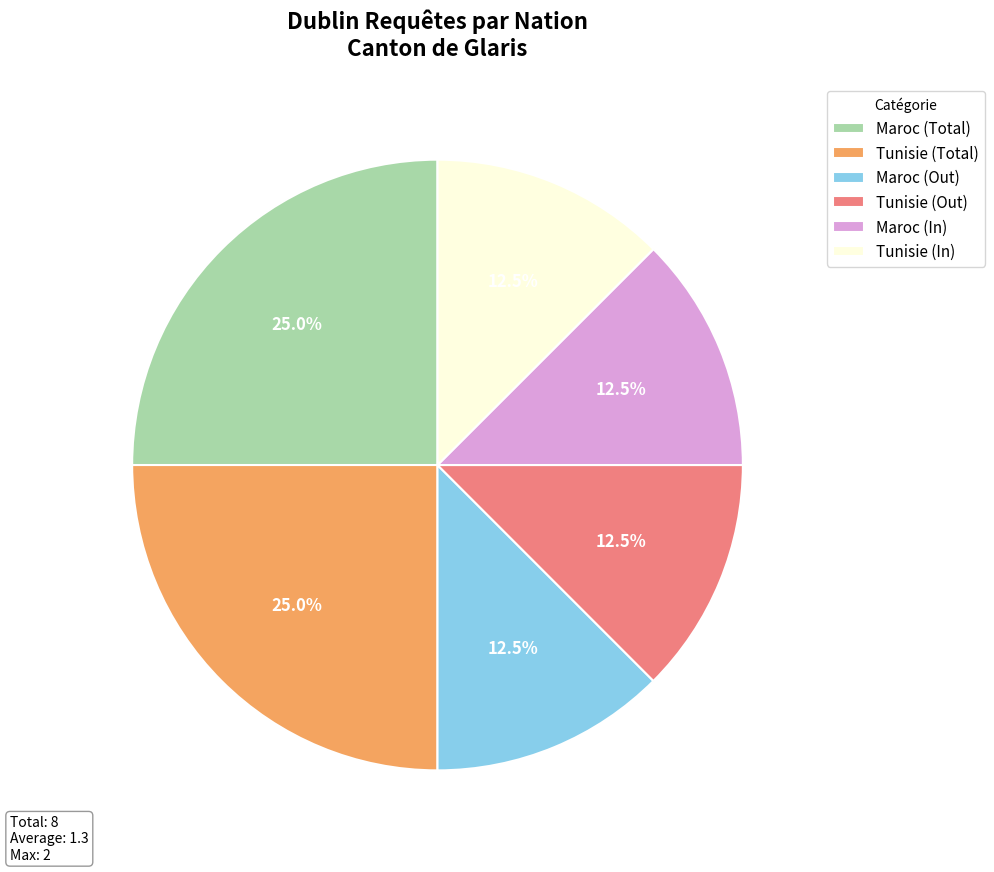

Combined, do Tunisie (Out) and Tunisie (Total) account for over 50%?

No